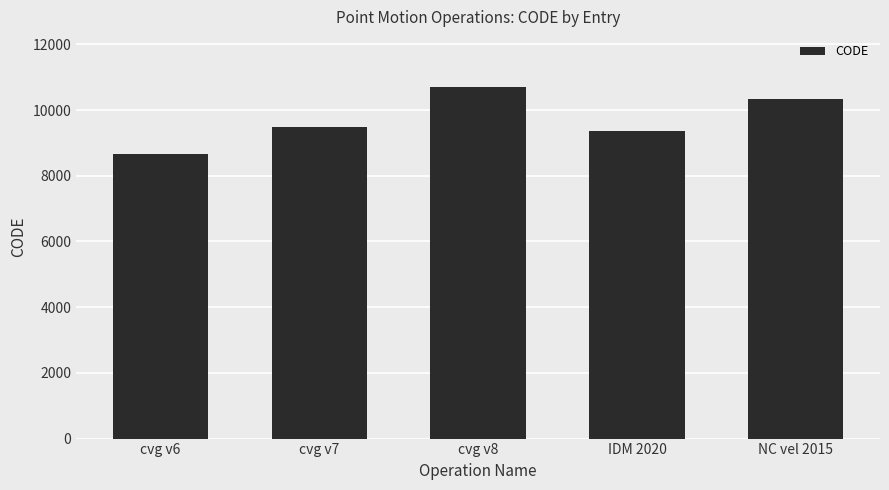

Does the chart contain any negative values?

No